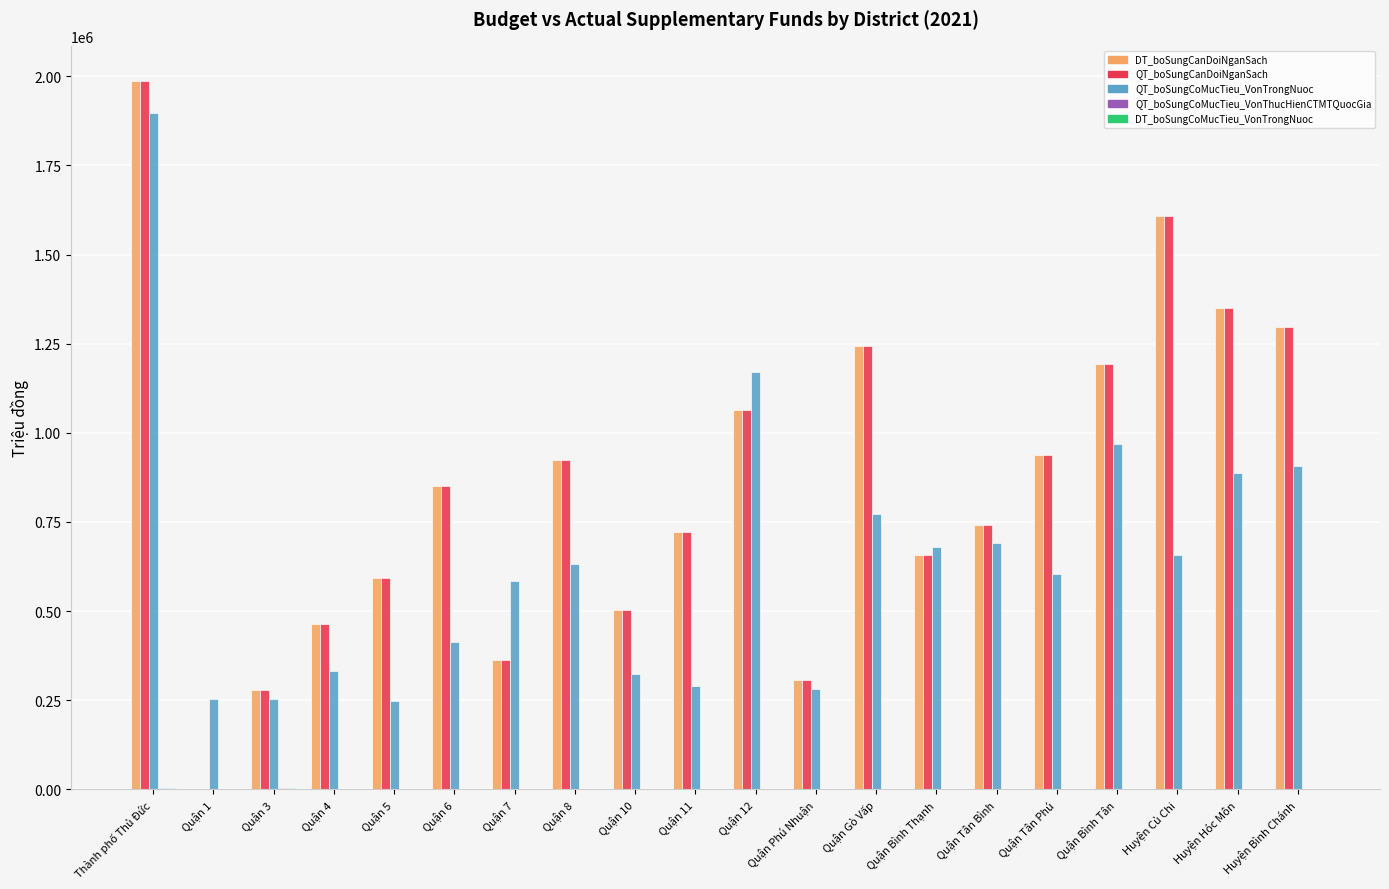

What is the greatest value displayed?

1985970